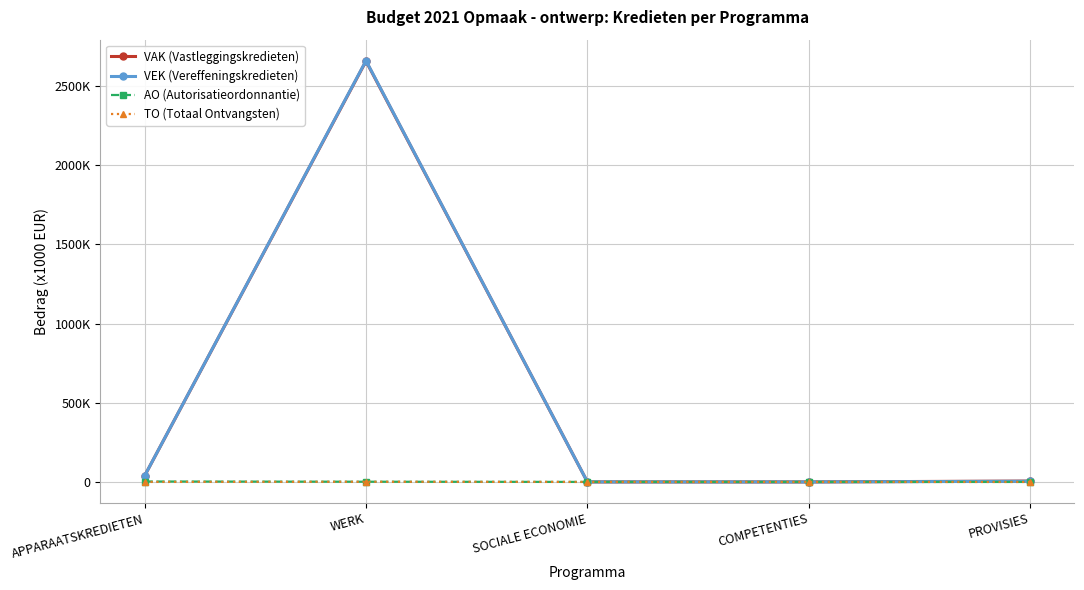

Which series changed the most between SOCIALE ECONOMIE and COMPETENTIES?

VAK (Vastleggingskredieten)